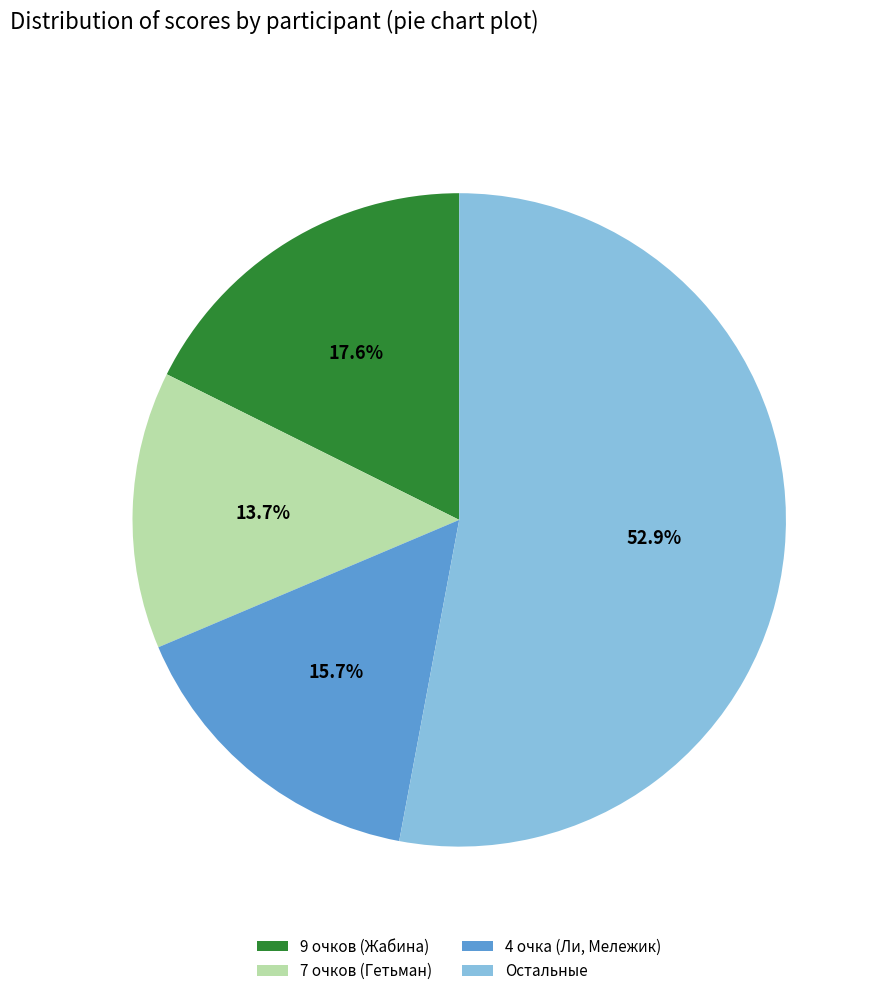

Which has a higher value, Остальные or 9 очков (Жабина)?

Остальные